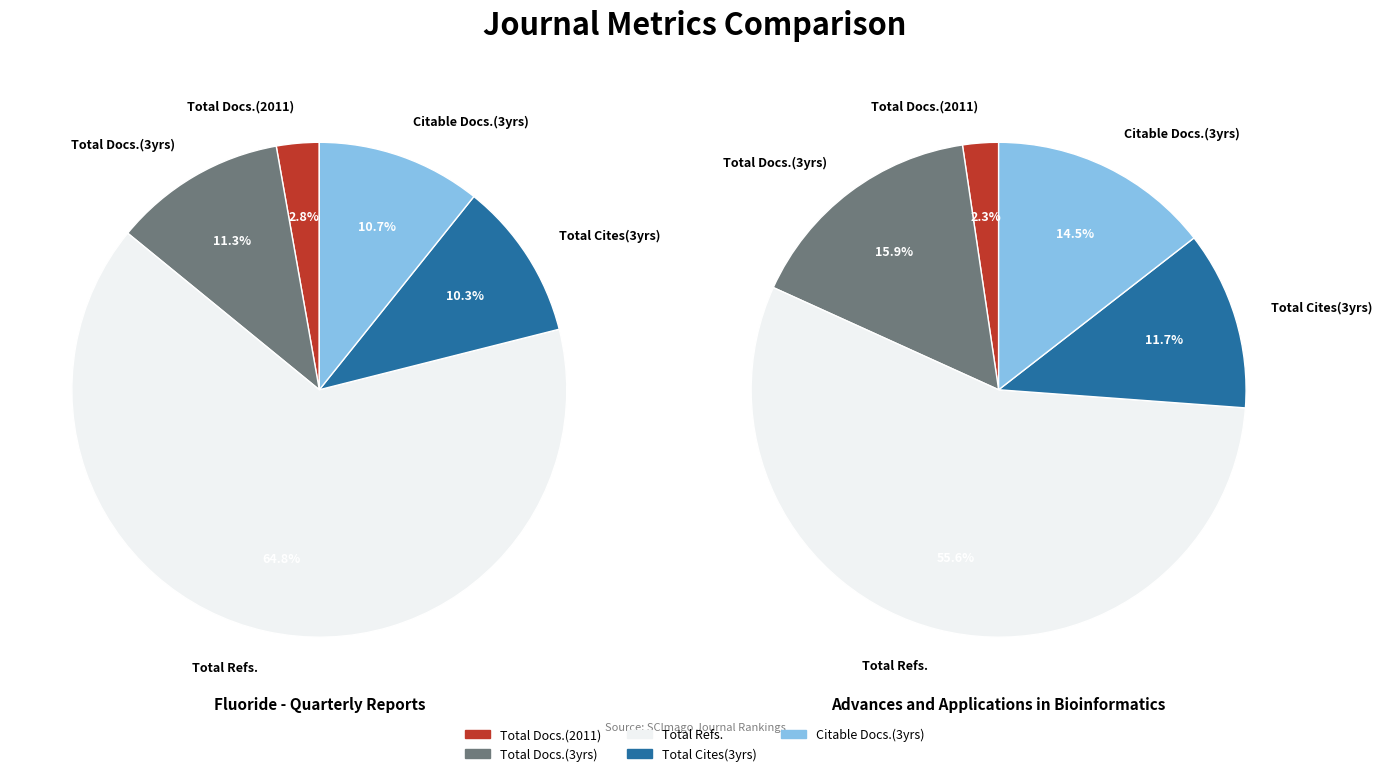

The Advances and Applications in Bioinformatics slice represents 5% of the pie. True or false?

False